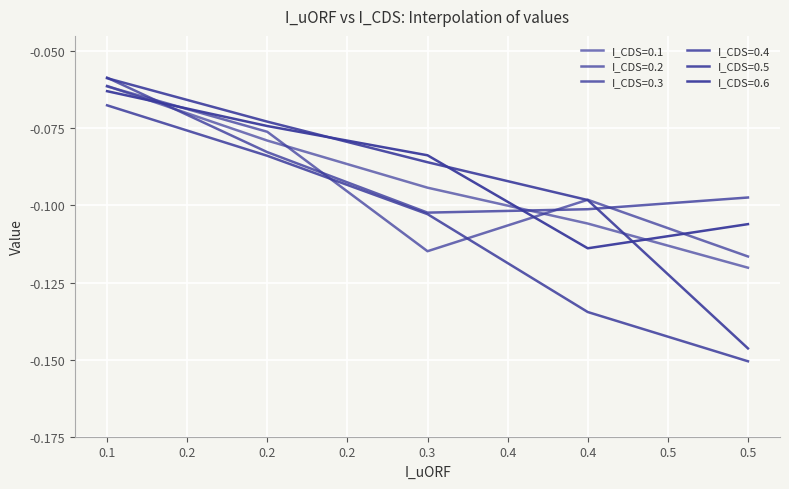

True or false: I_CDS=0.1 has a value of -0.0 at 0.1.

False